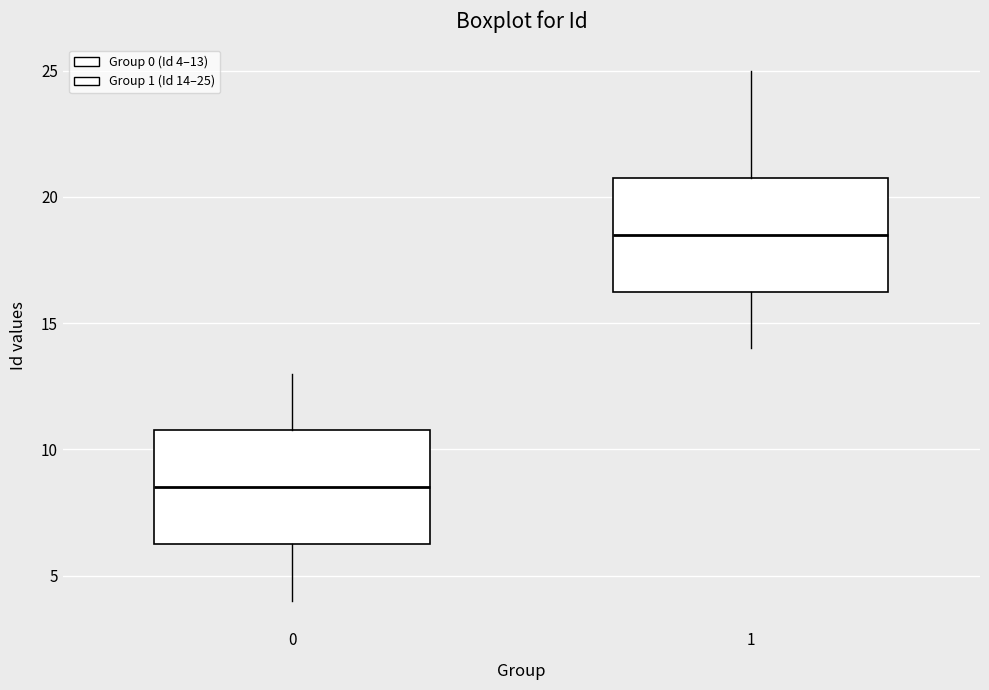

Where is the lower edge of the box at x = 1 on the y-axis? The values are not printed on the chart, so give them approximately, as read against the axis.

16.5